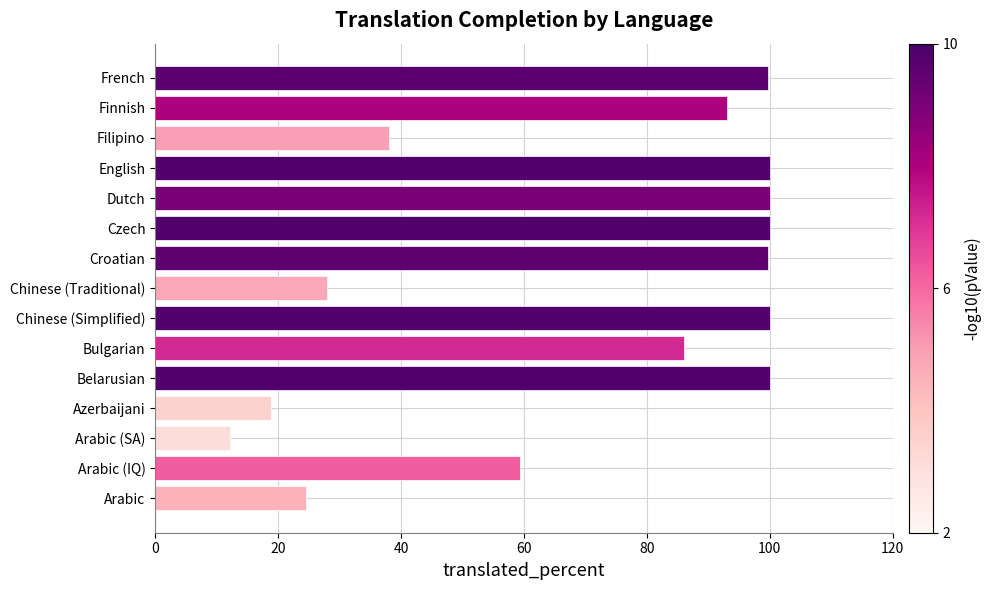

What is the average value?

70.6